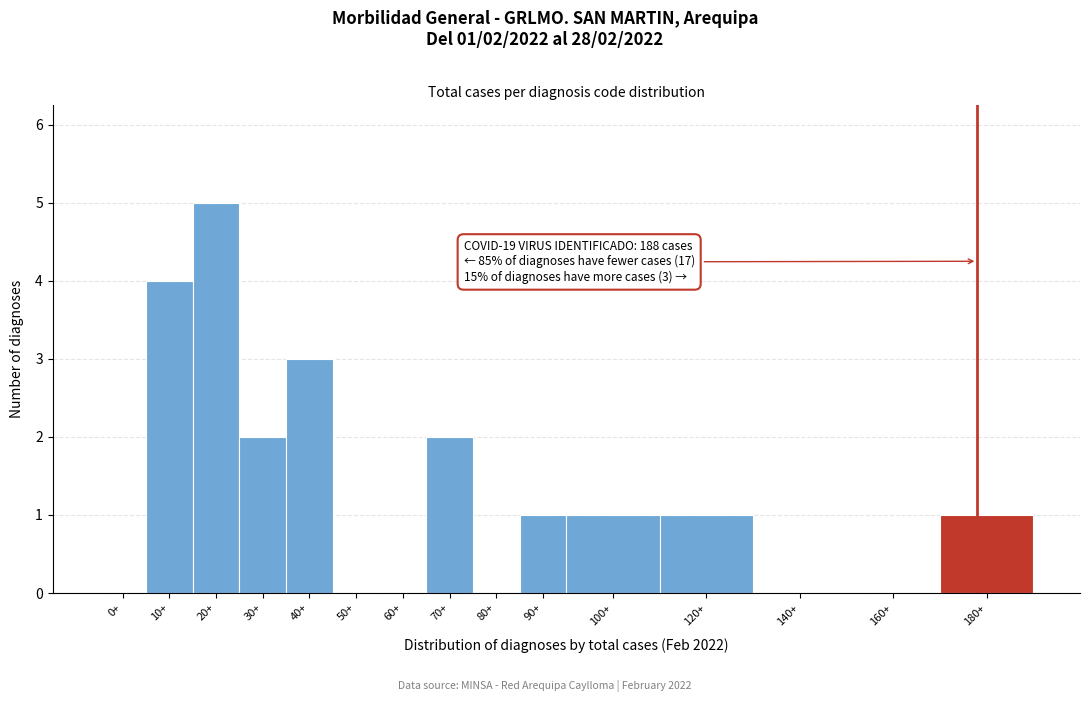

Reading left to right, extract all data points from this chart.

0+=0	10+=4	20+=5	30+=2	40+=3	50+=0	60+=0	70+=2	80+=0	90+=1	100+=1	120+=1	140+=0	160+=0	180+=1